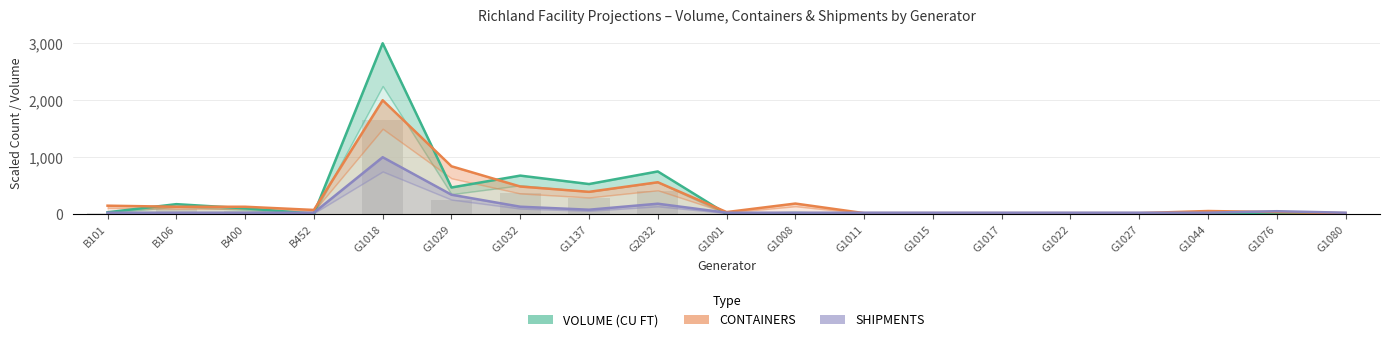

What is the sum of all CONTAINERS values?

5196.3